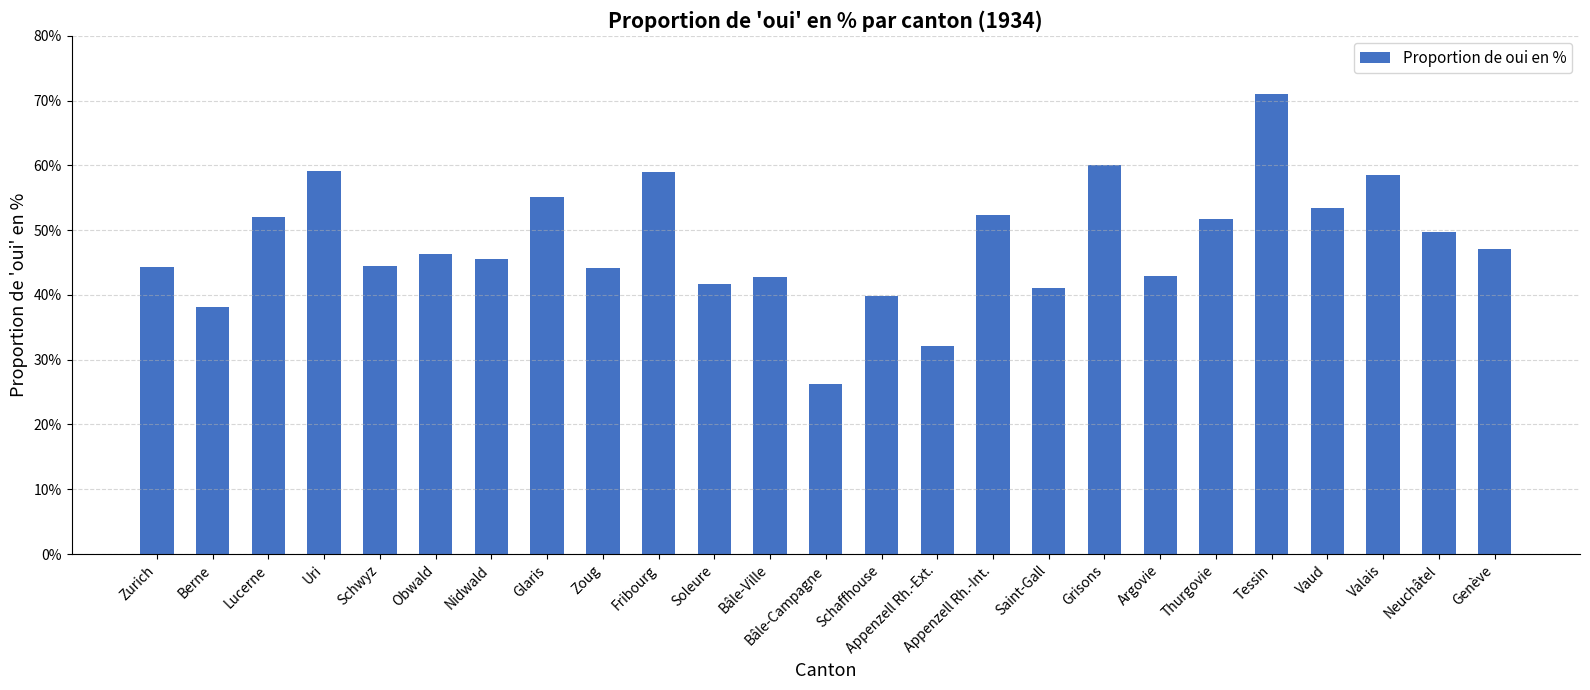

Approximately how many times larger is the value at Zurich compared to Genève?

0.9